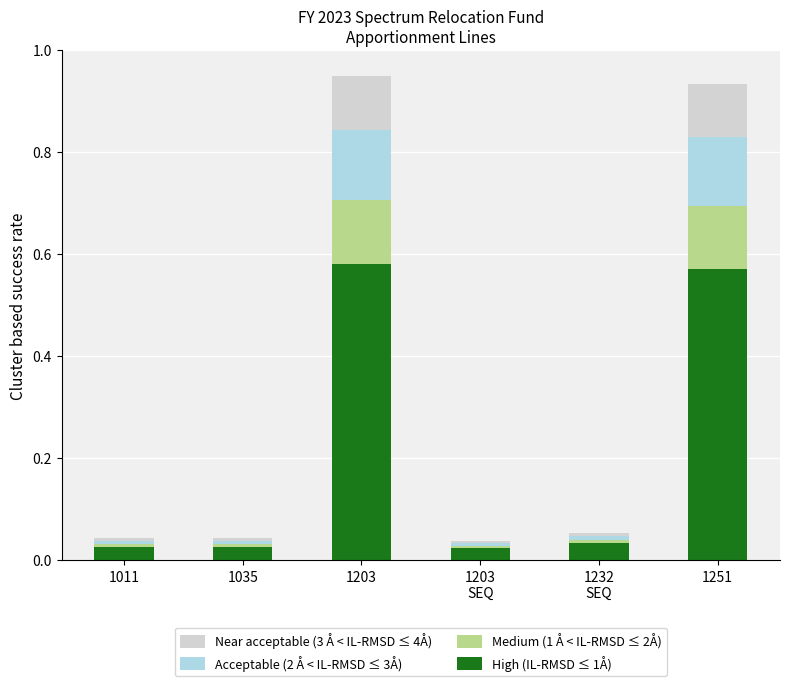

What is the difference between the second highest and minimum values in the High (IL-RMSD ≤ 1Å) series?

0.5